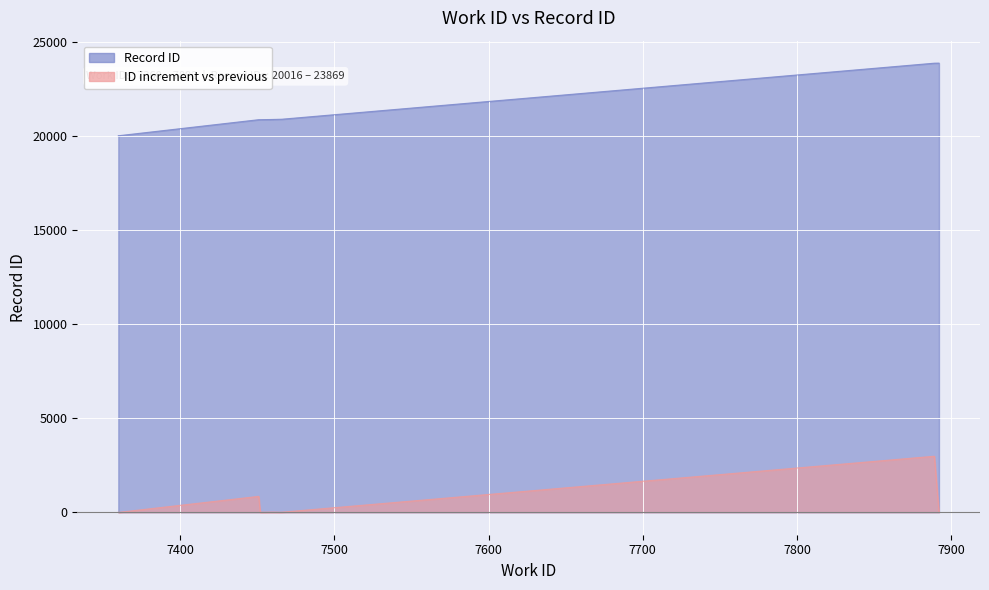

What is the approximate value at 7452, to the nearest 10?

20860